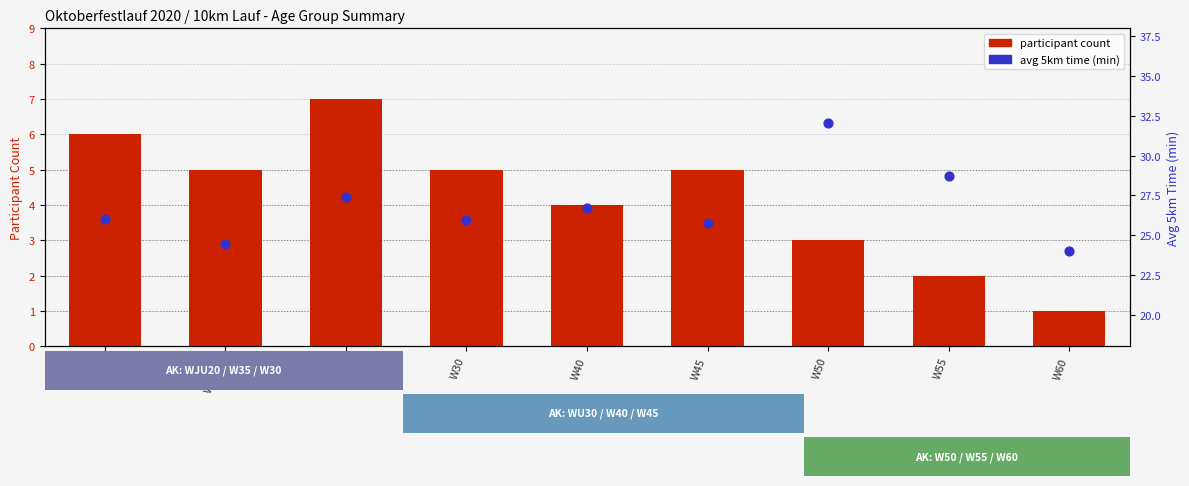

Which series reaches the minimum Y coordinate?

participant count